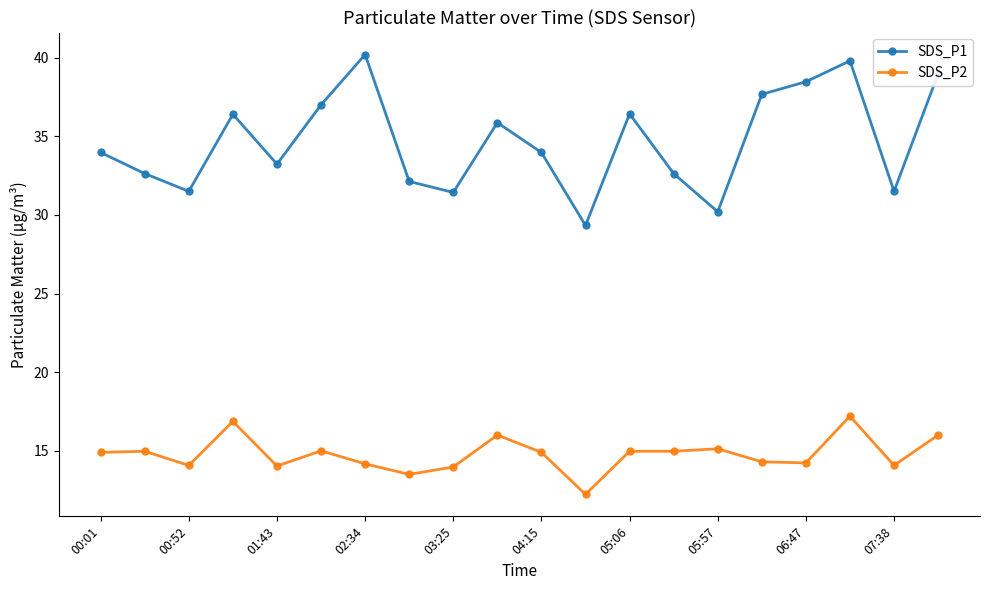

Which series has the largest total across all categories?

SDS_P1